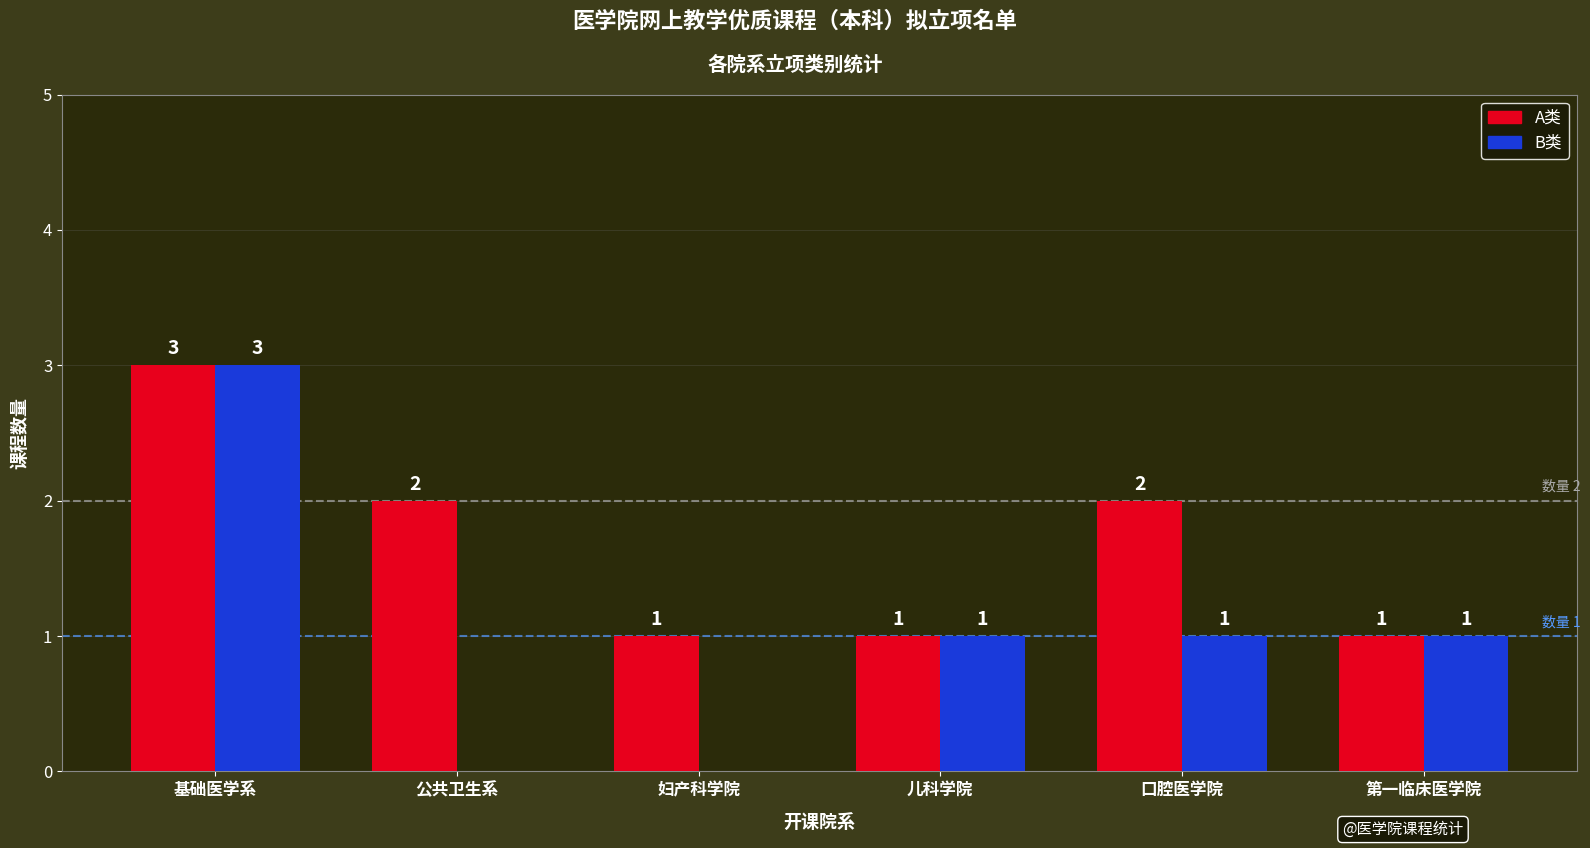

How many positive values does the B类 series have?

4